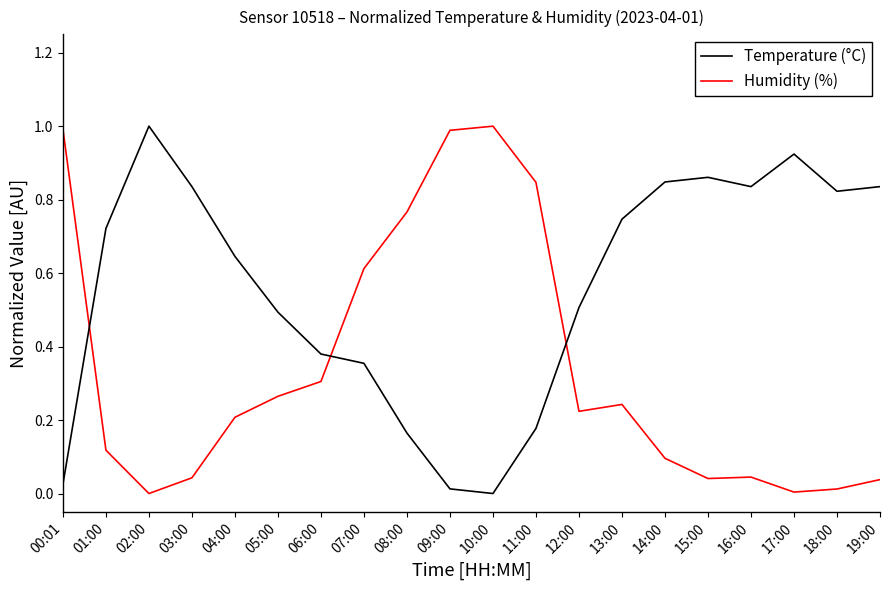

What is the sum of all Temperature (°C) values?

11.2